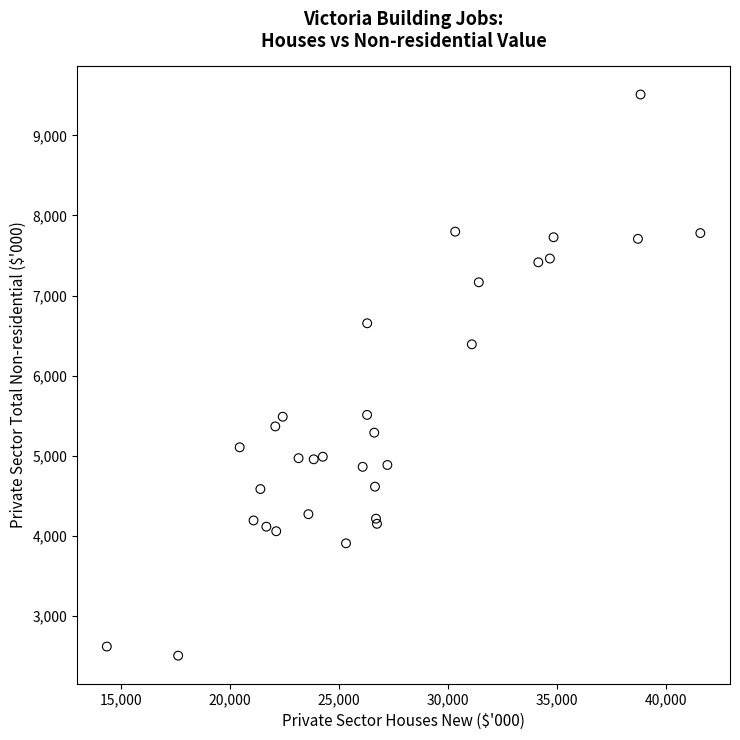

What Y value in the scatter plot is closest to 6005?

6390